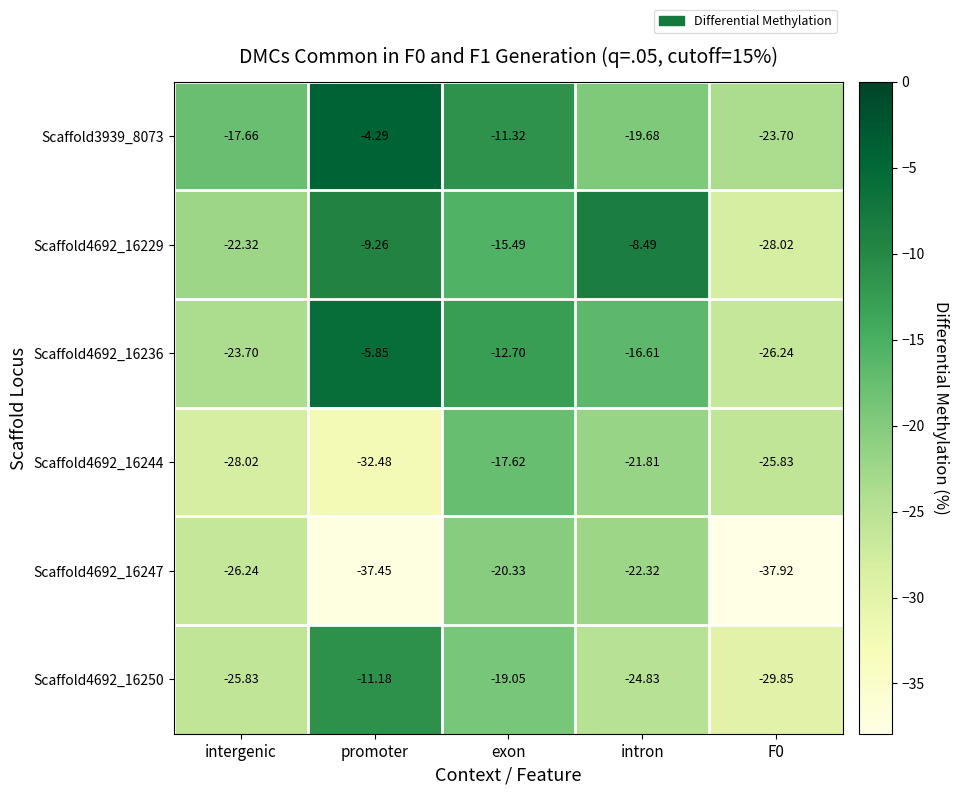

Which series has the largest total across all categories?

Scaffold3939_8073